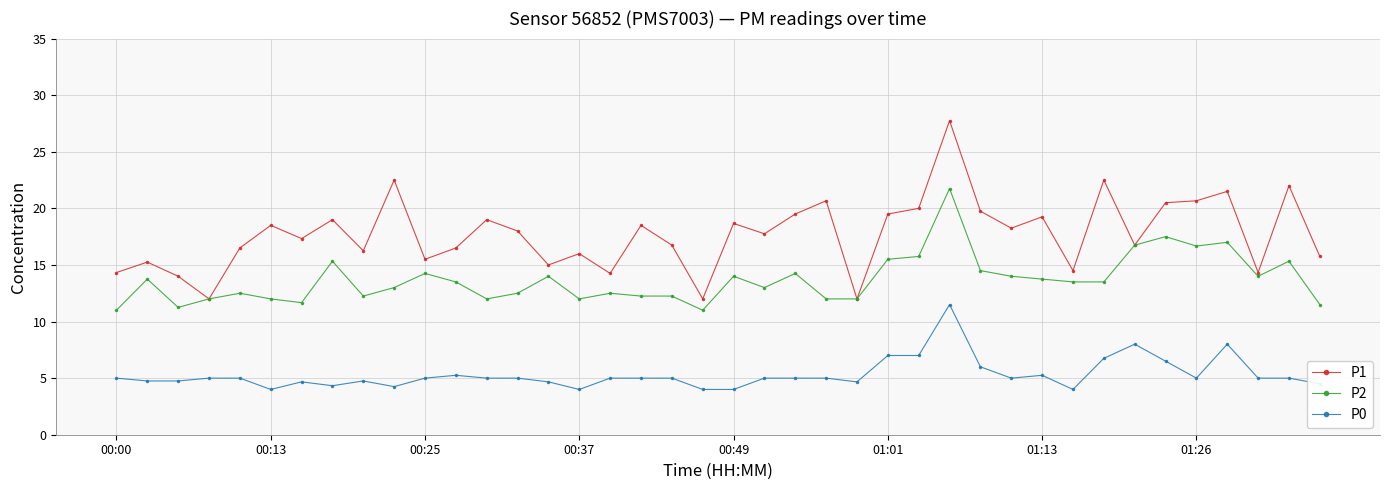

At how many categories does at least one series exceed 10?

40